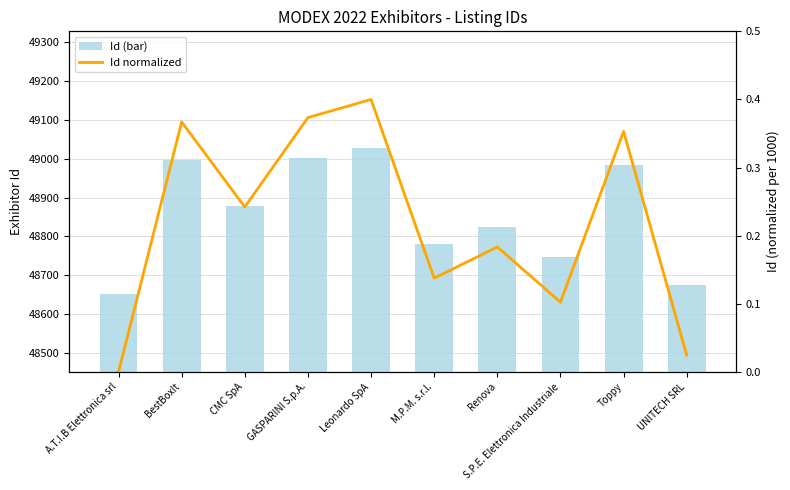

Are the bars grouped side by side (vs. stacked)?

Yes